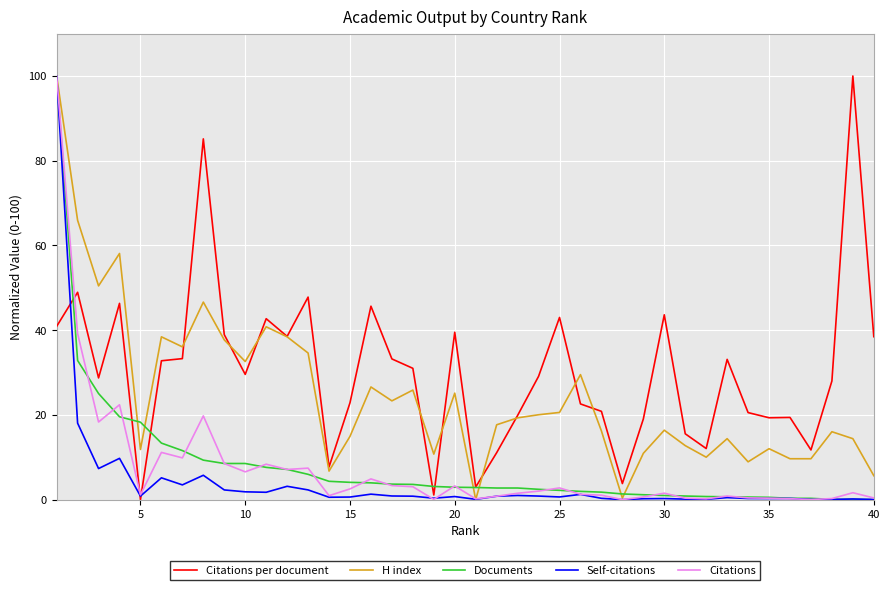

What is the maximum value shown in the chart?

100.0